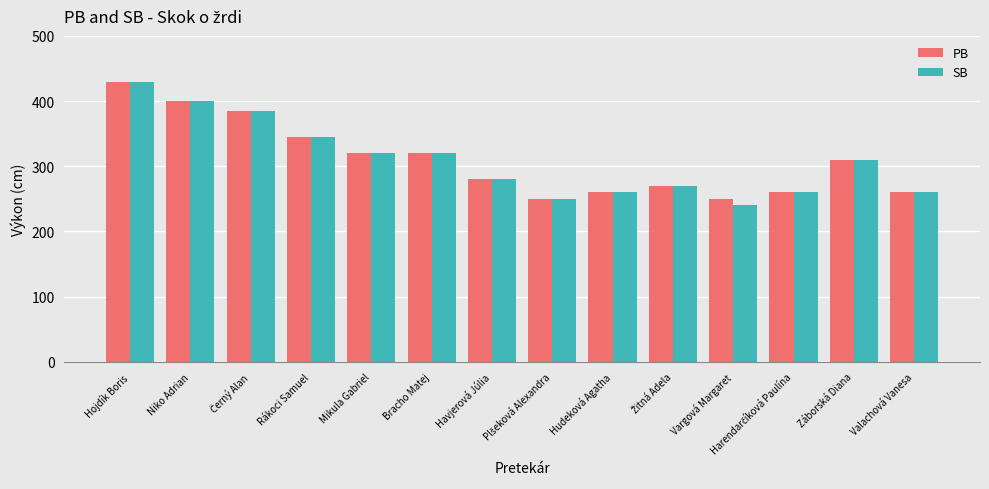

What position from the left is Havjerová Júlia?

7